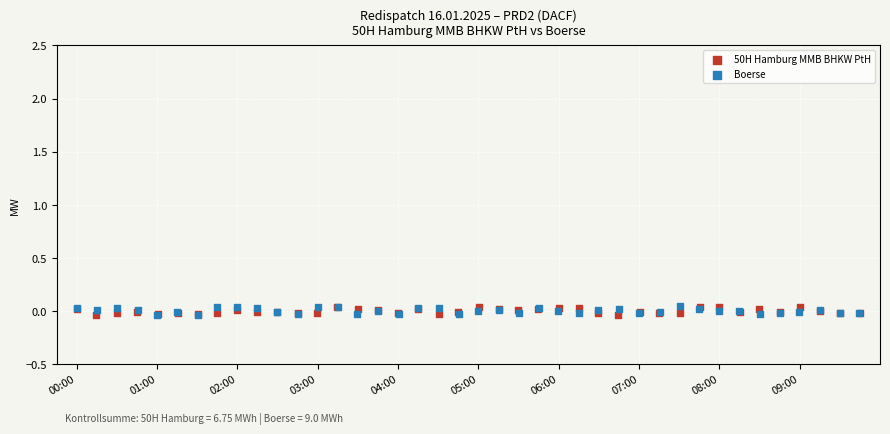

What are all the series names shown in the legend?

50H Hamburg MMB BHKW PtH, Boerse